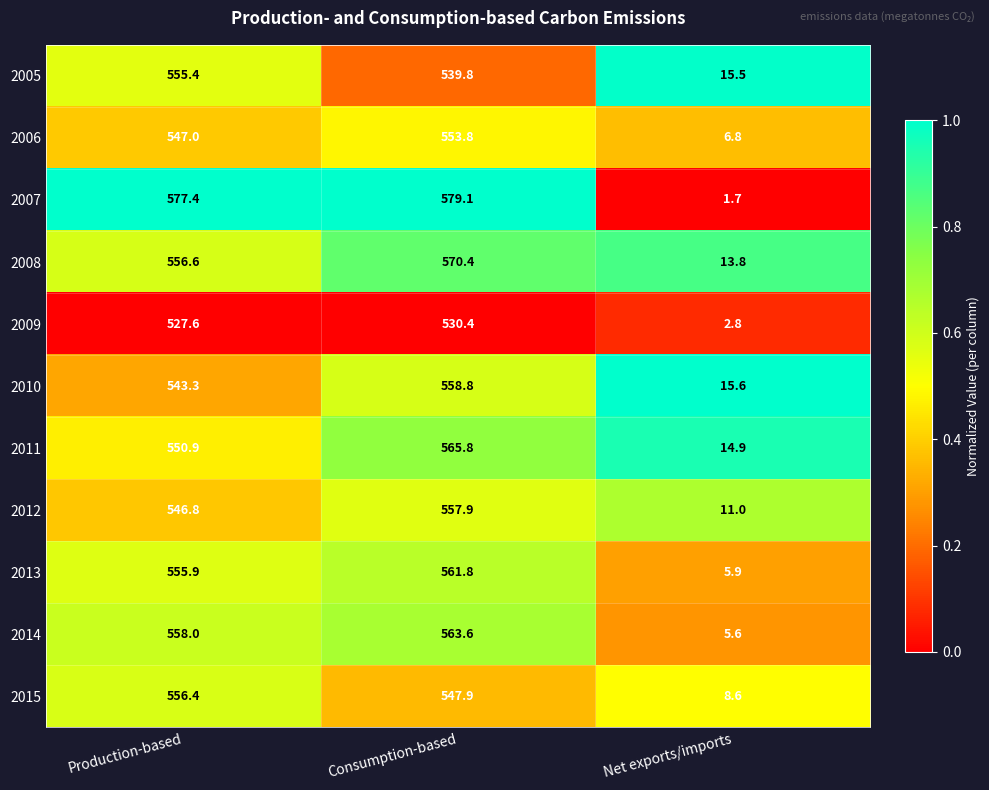

What is the total value across all series at Net exports/imports?

102.2